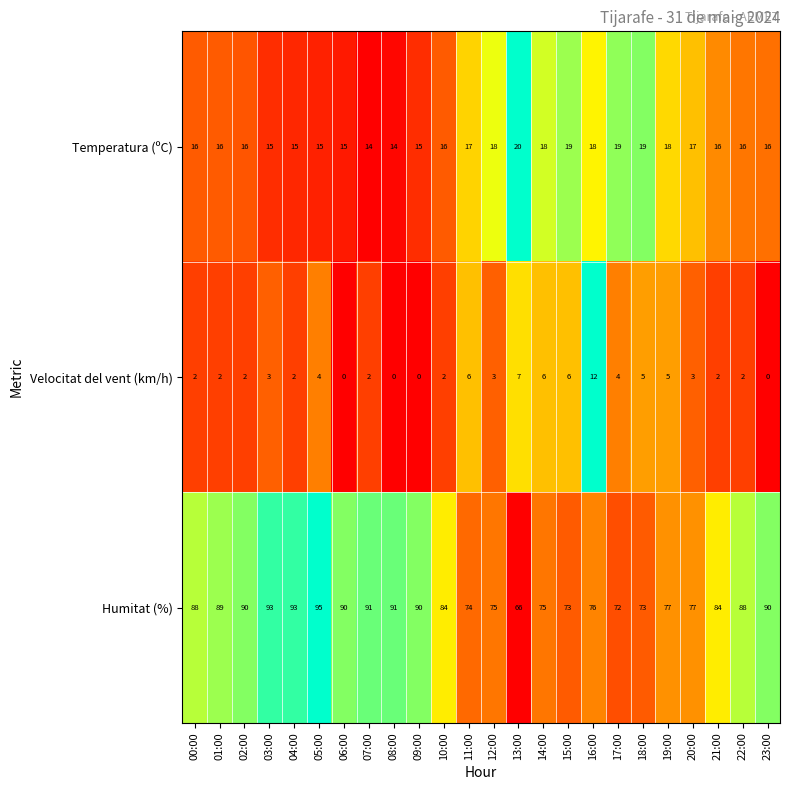

Which series has the largest range (max minus min)?

Humitat (%)